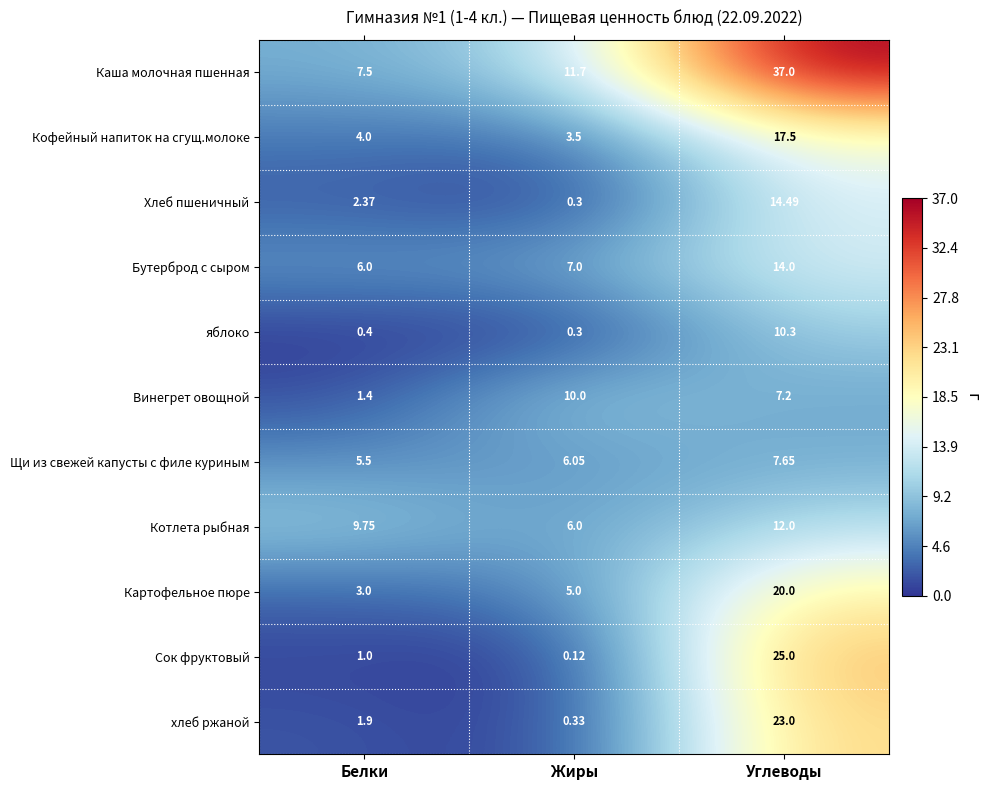

What is the spread (max minus min) of values at Углеводы?

29.8